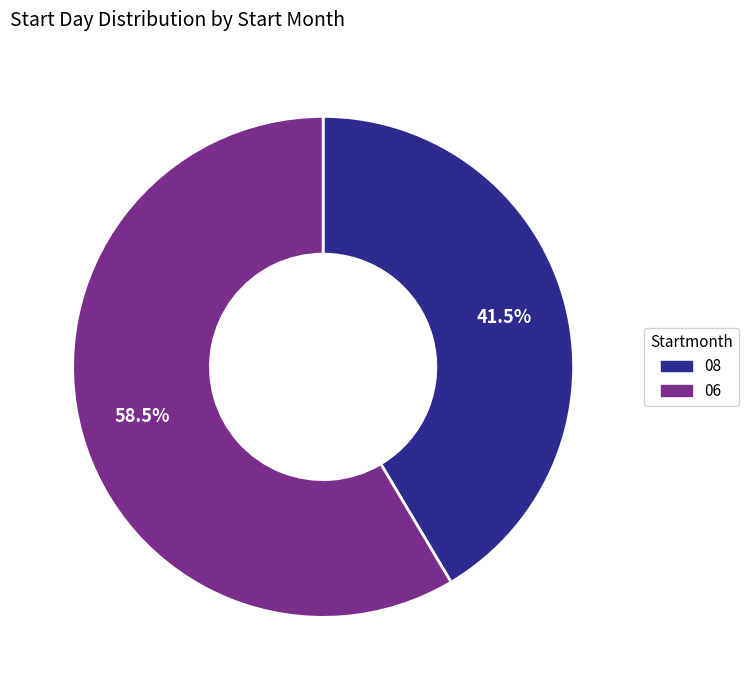

True or false: 06 accounts for 70% of the total.

False